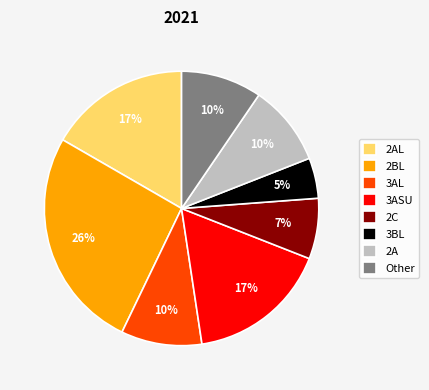

Count the number of slices in the pie.

8